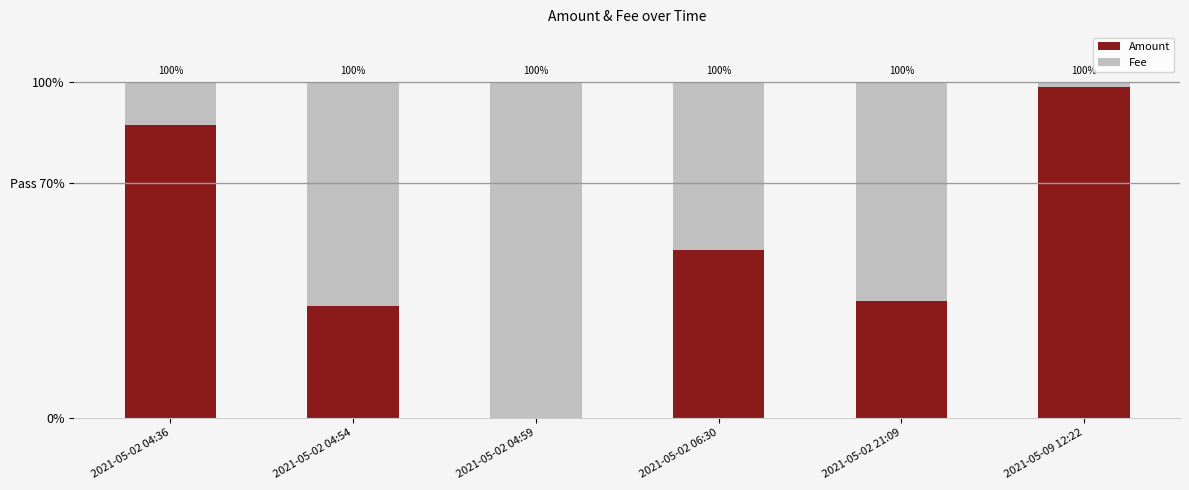

At how many categories does at least one series exceed 3?

6